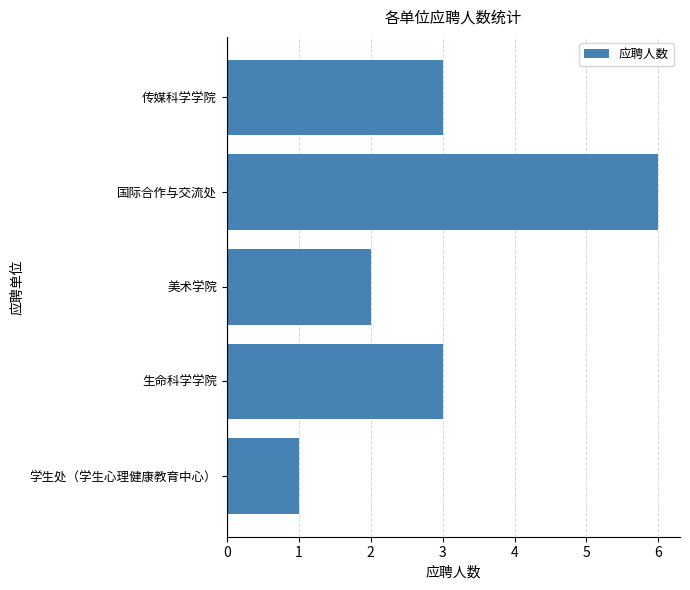

Reading bottom to top, what are all the values shown in this chart?

1	3	2	6	3